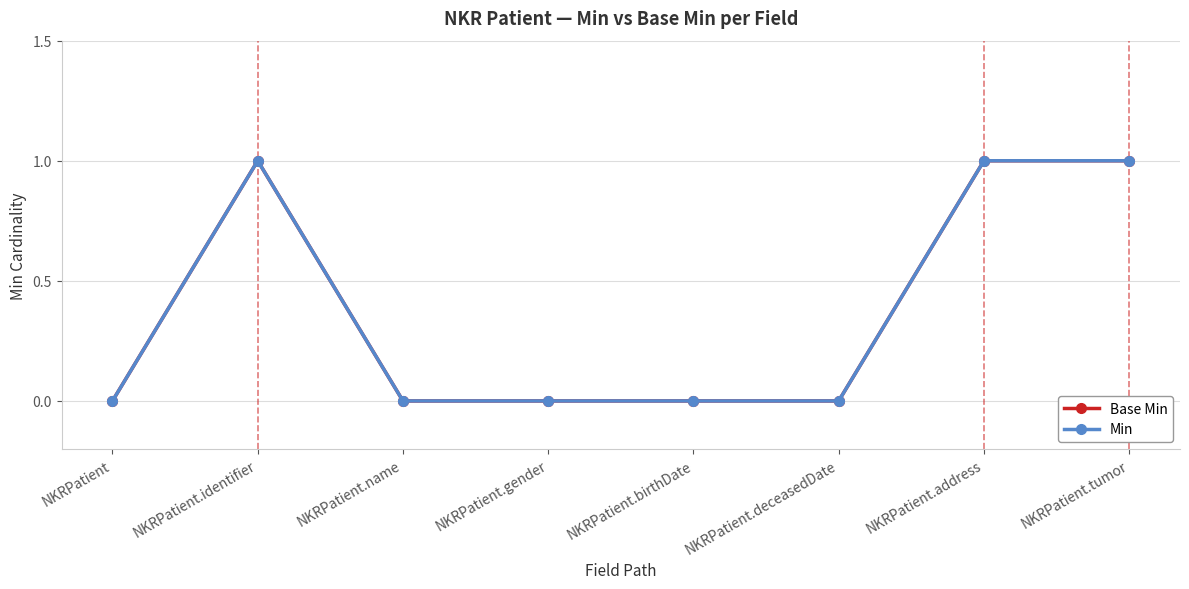

Is this an area chart (filled region under the line)?

No